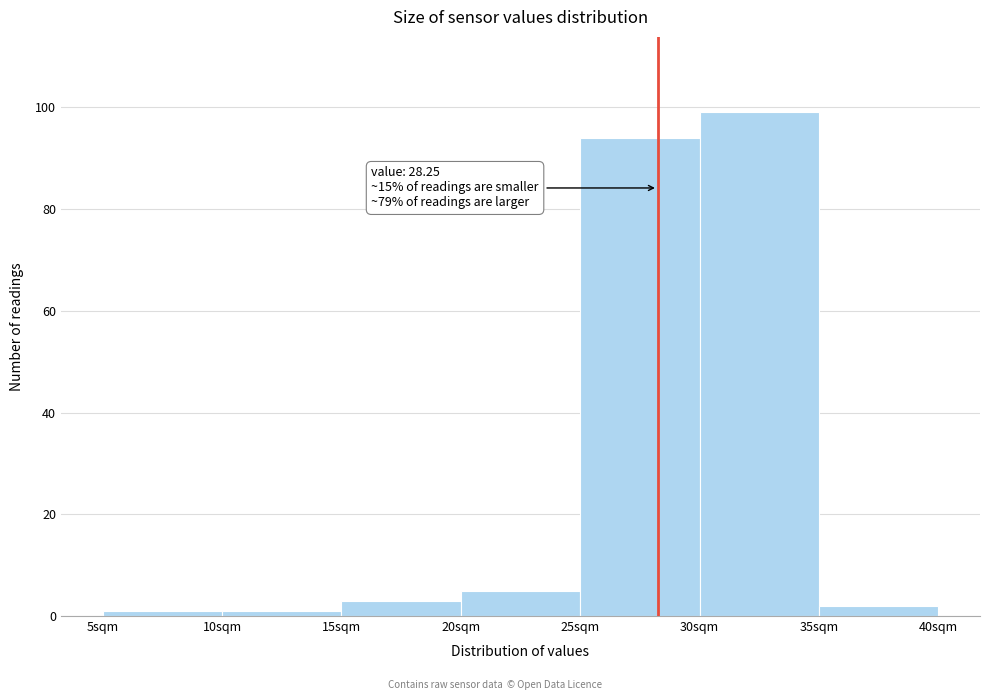

Which range on the x-axis has the tallest bar?

30 to 35